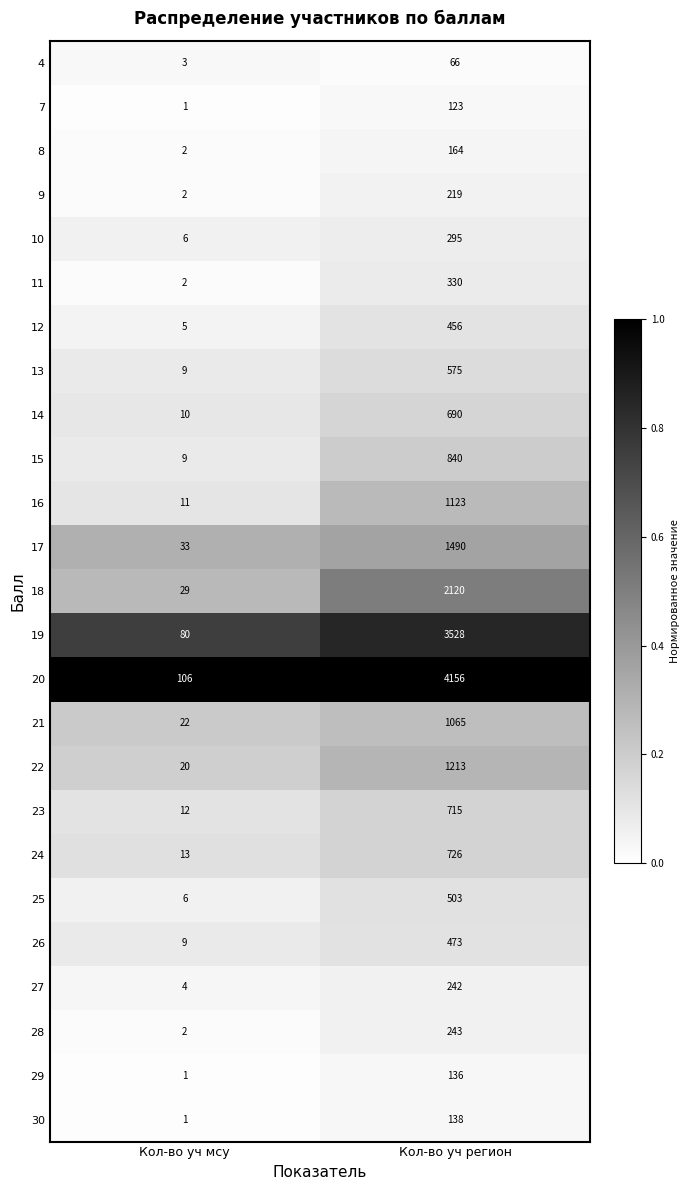

Is it true that 13 equals 13 at Кол-во уч мсу?

False